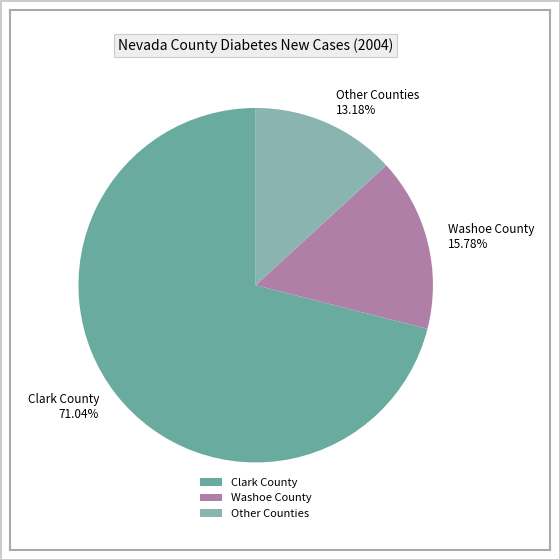

Which slice represents more than half of the pie?

Clark County